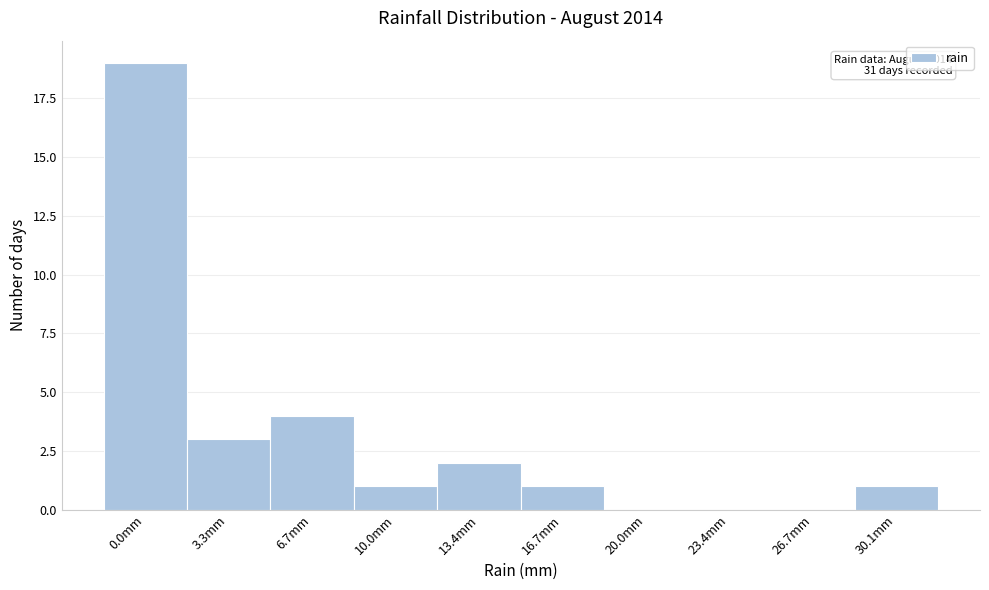

Reading left to right, list all the values displayed in this chart.

0.0mm=19	3.3mm=3	6.7mm=4	10.0mm=1	13.4mm=2	16.7mm=1	20.0mm=0	23.4mm=0	26.7mm=0	30.1mm=1